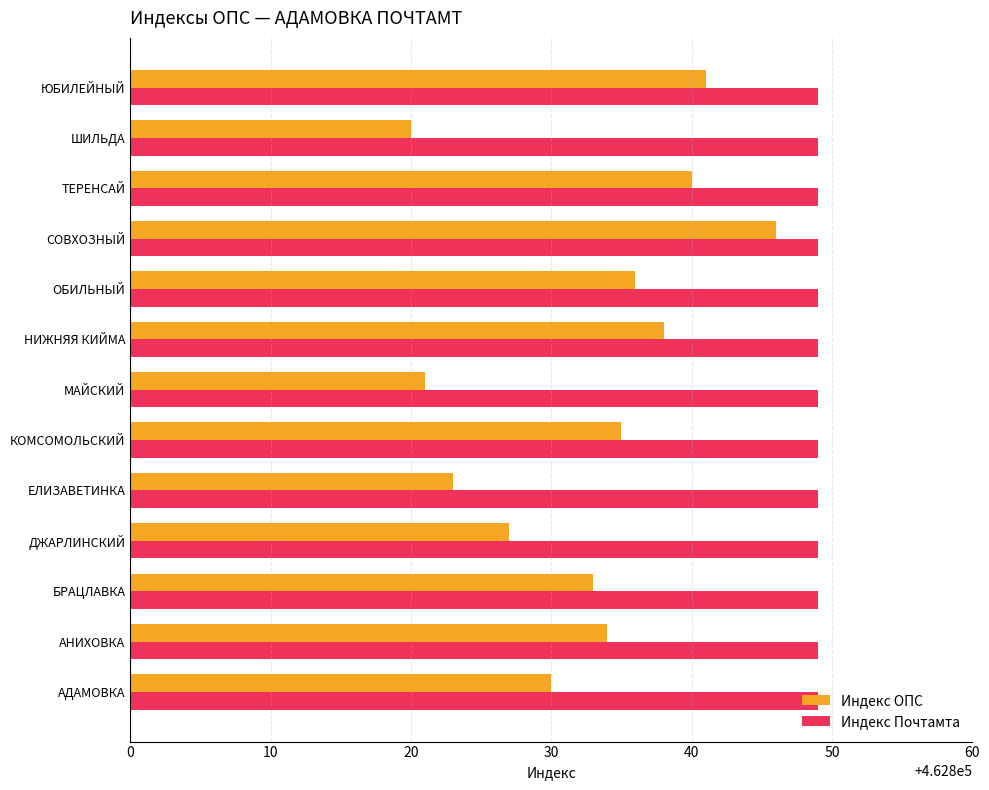

At which category is the sum across all series the highest?

СОВХОЗНЫЙ